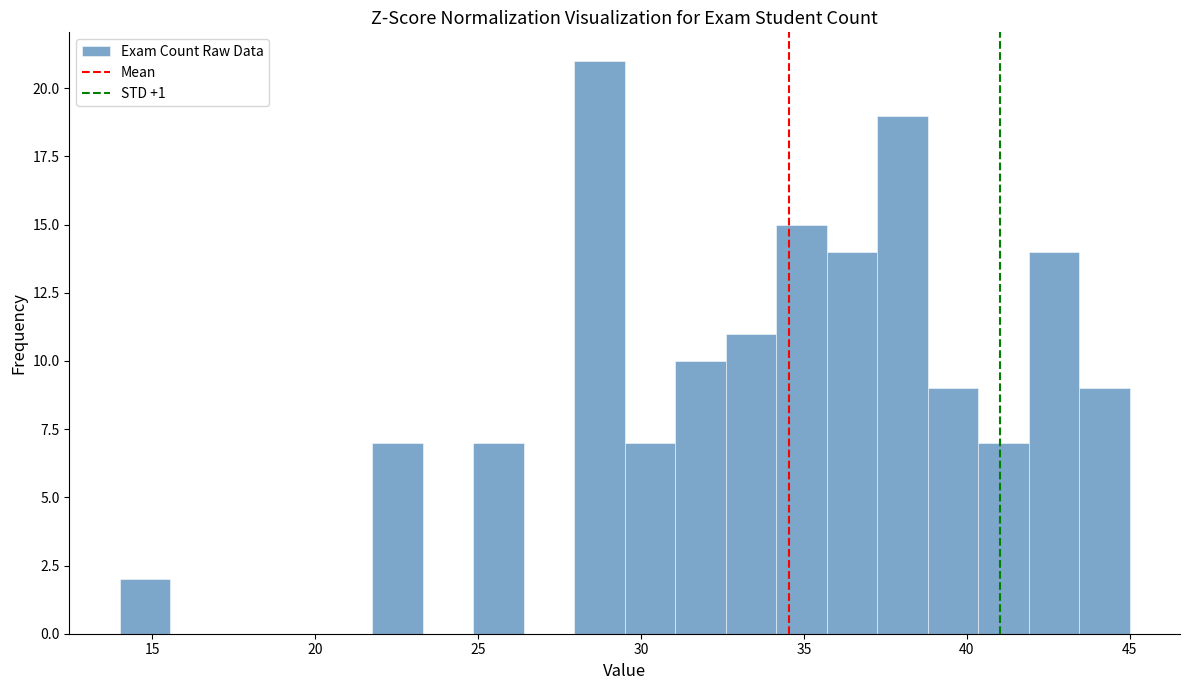

Around what value on the x-axis is the tallest bar? Give the approximate position of its centre, as read against the axis.

28.5